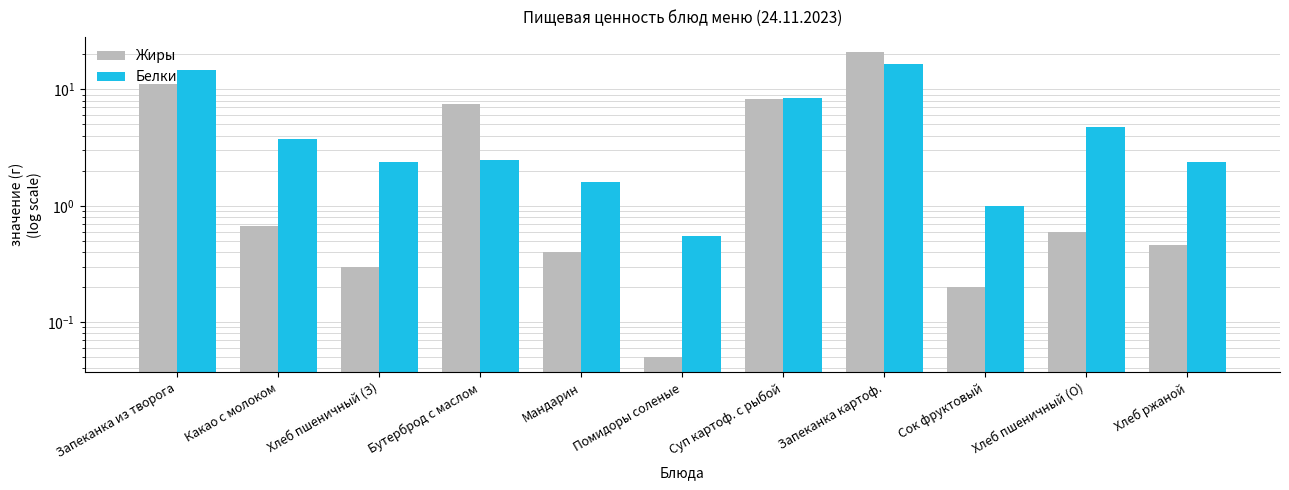

What is the spread (max minus min) of values at Хлеб пшеничный (З)?

2.1